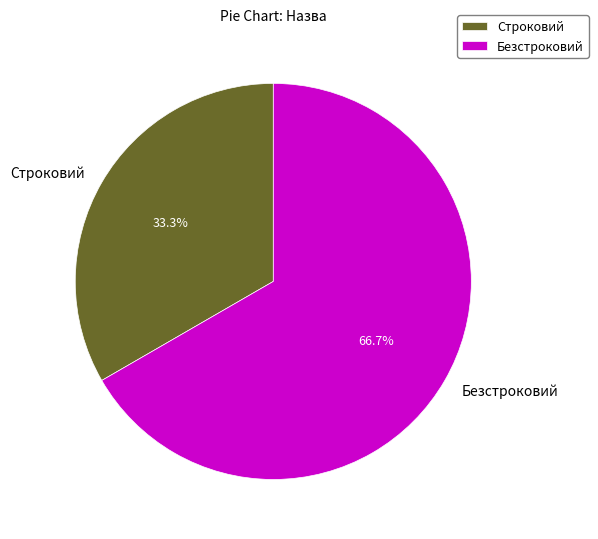

Does Безстроковий account for over 50% of the chart?

Yes